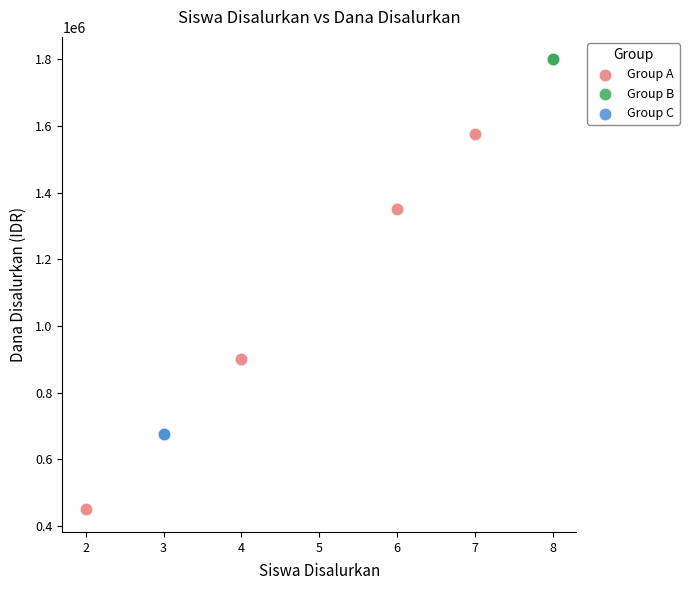

Which series contains the lowest Y value?

Group A